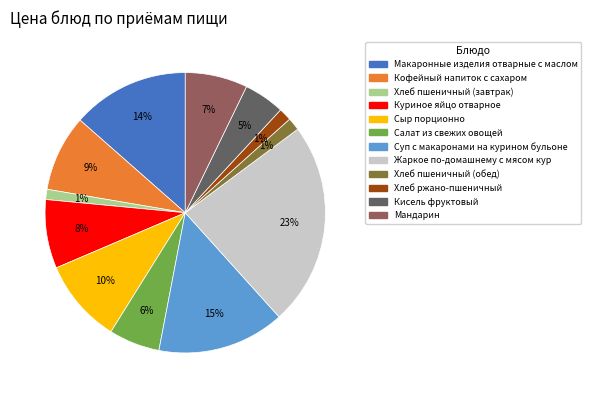

Is there any slice that represents more than half of the pie?

No